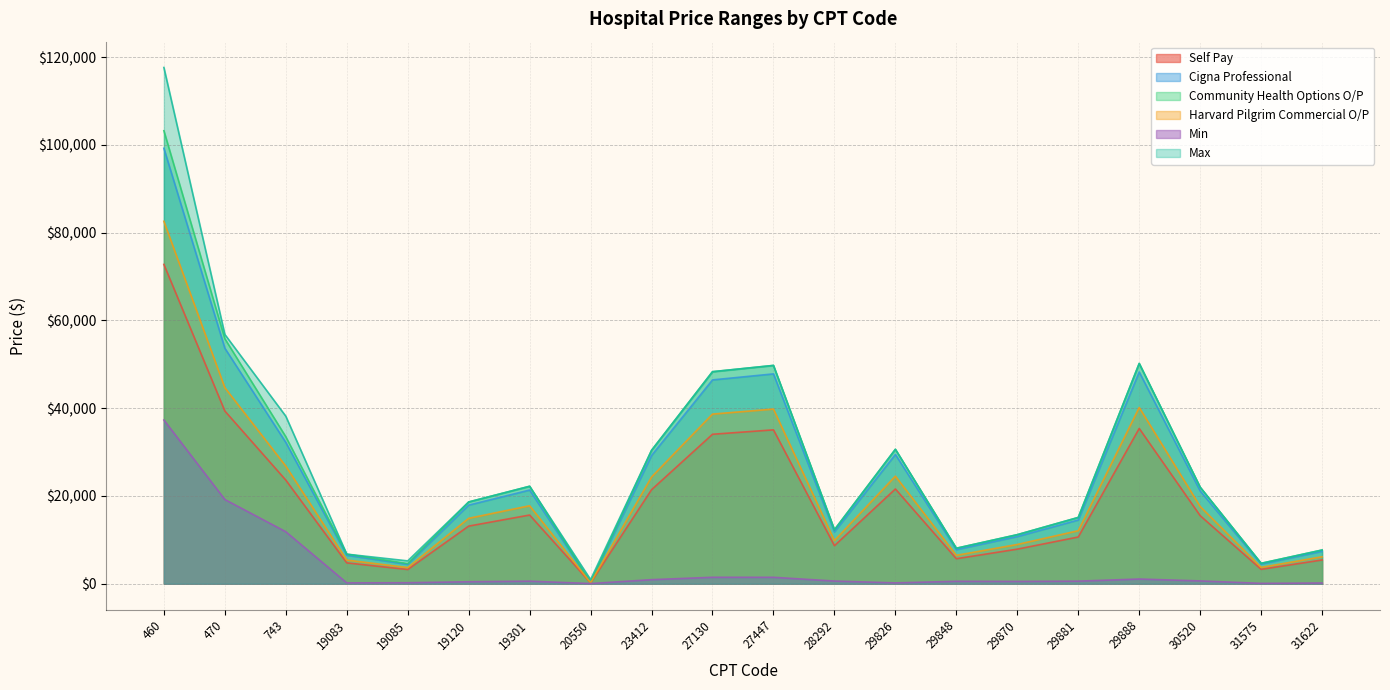

What is the minimum value shown in the chart?

44.6